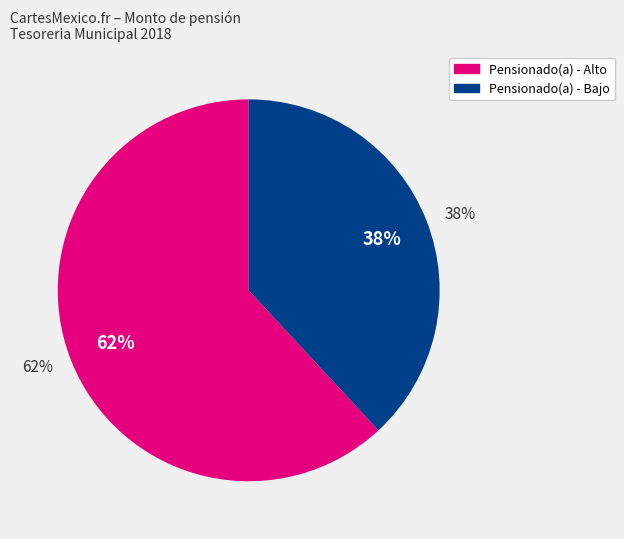

Does Laura Cecilia Rodriguez account for over 50% of the chart?

No